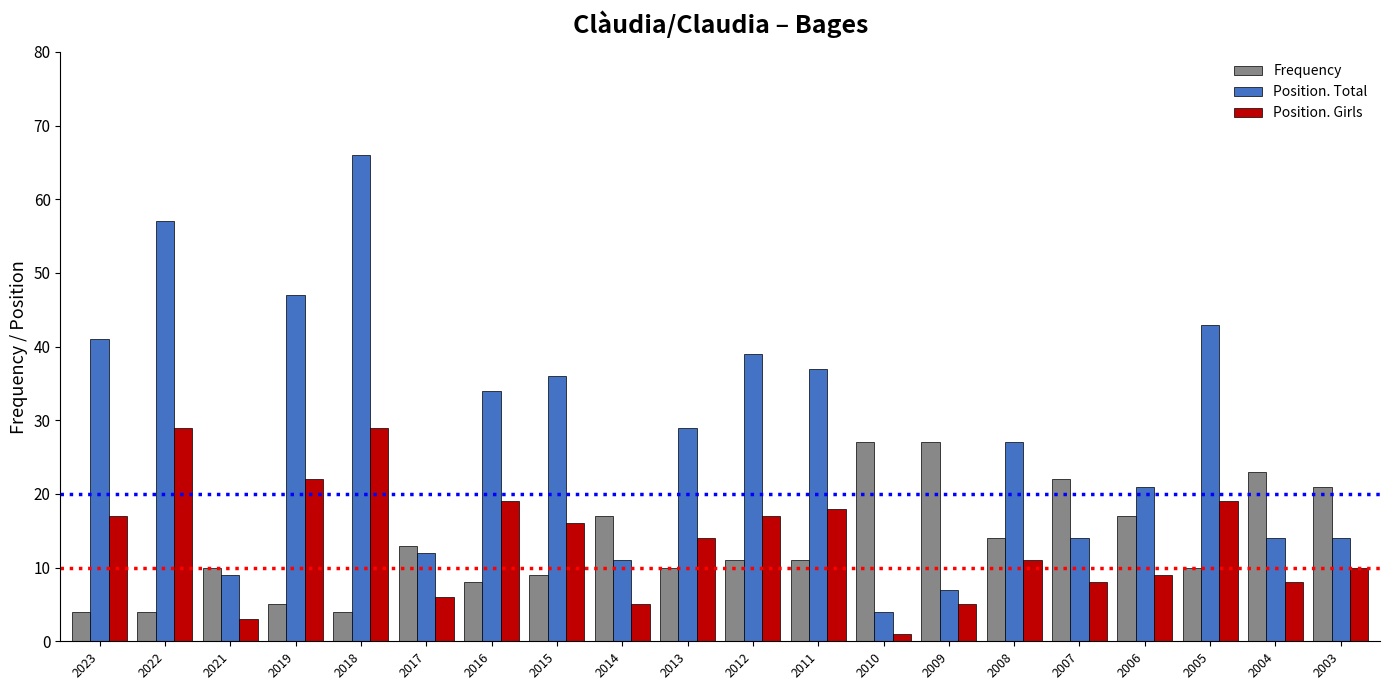

What is the difference between the highest and lowest values at 2011?

26